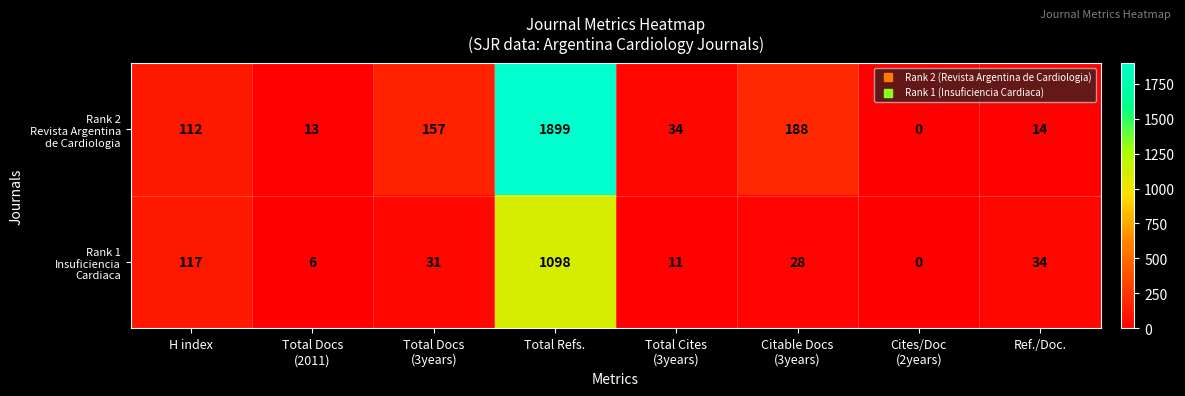

At which category is the sum across all series the highest?

Total Refs.